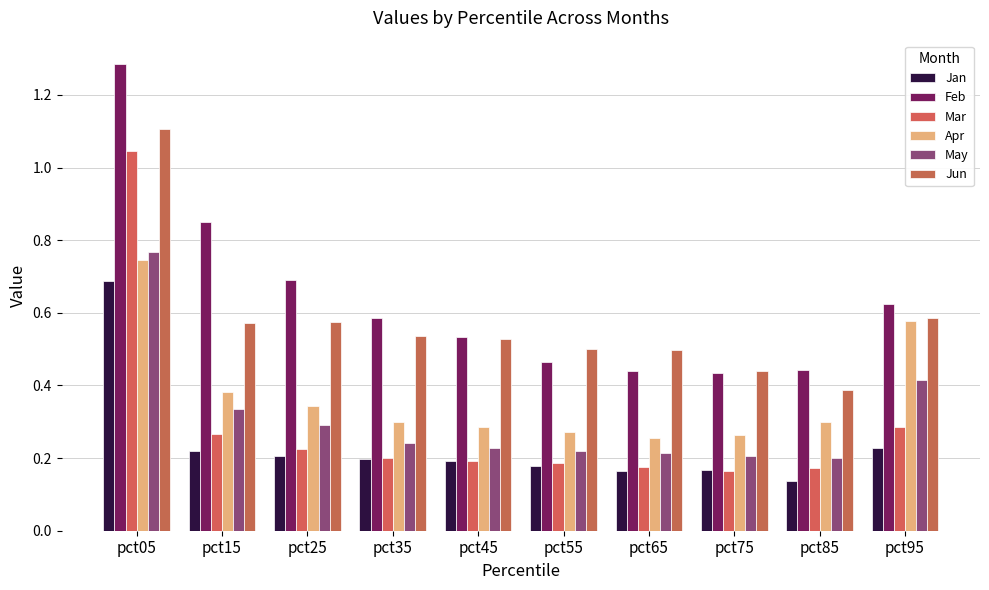

What is the value of the Jan bar at the 5th from the left?

0.2